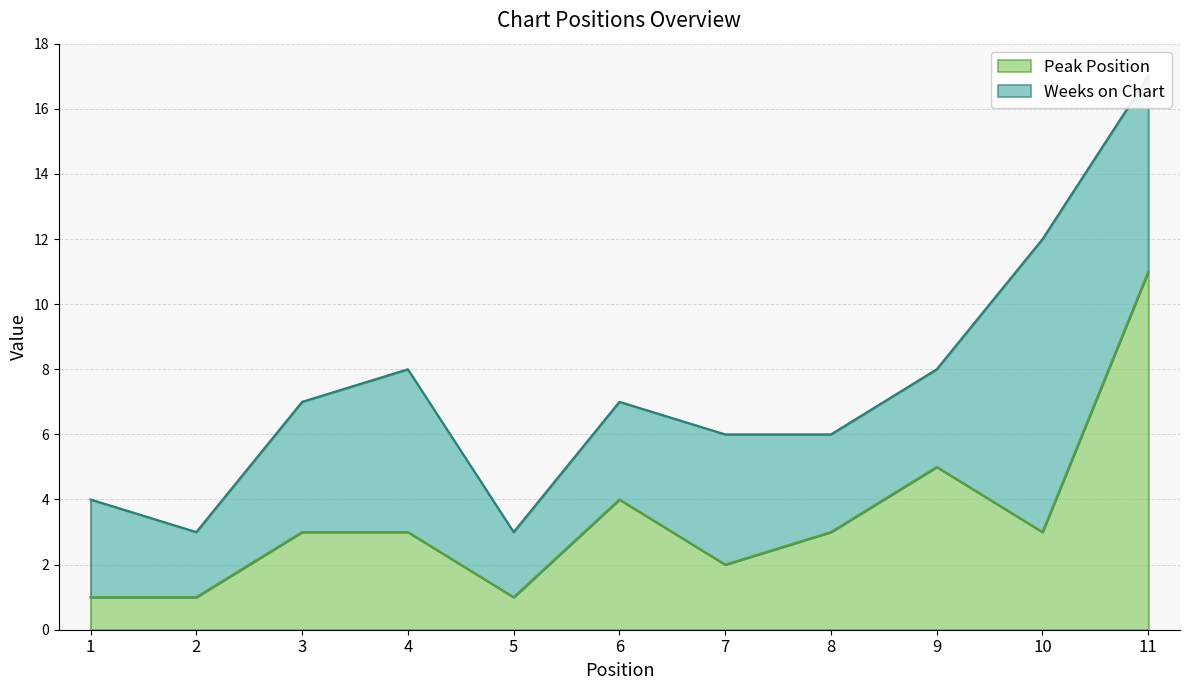

What is the difference between the values at 2 and 10?

2